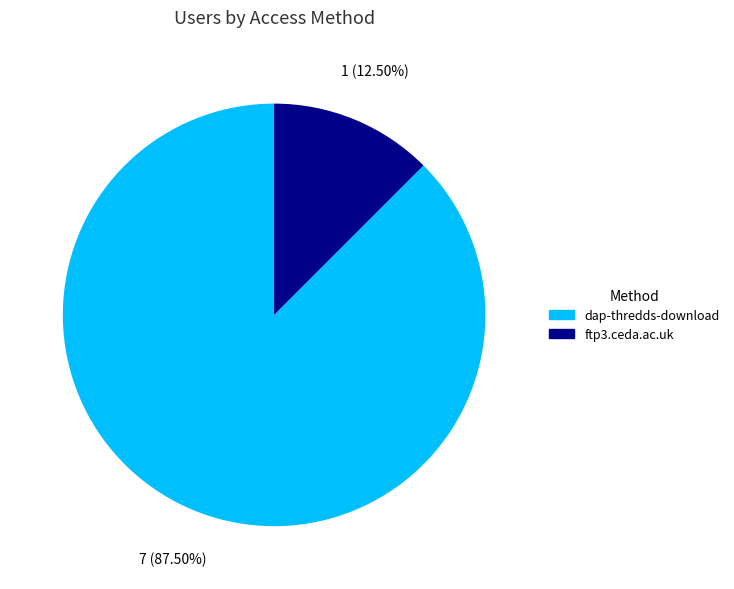

Rank the categories by value from lowest to highest.

ftp3.ceda.ac.uk, dap-thredds-download